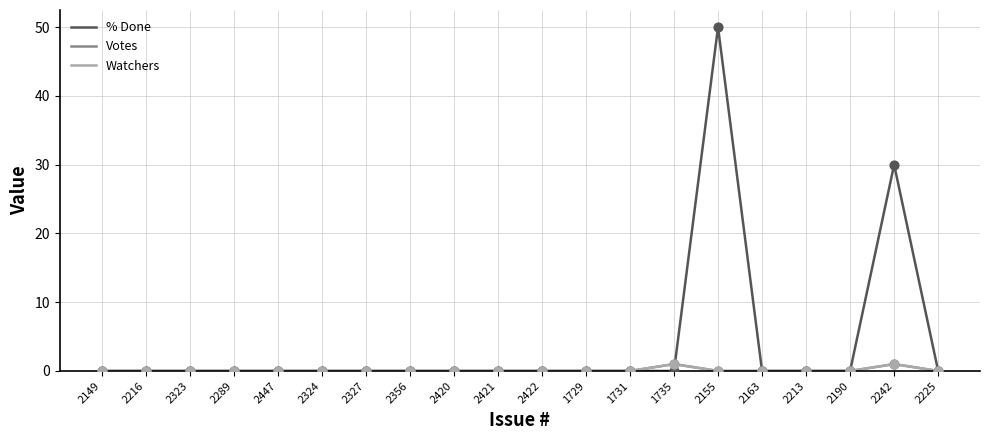

Is this an area chart (filled region under the line)?

No